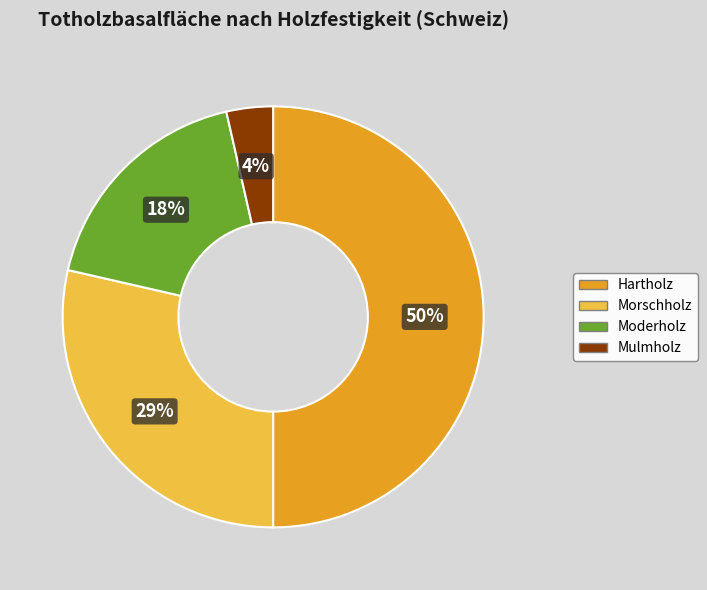

To the nearest percent, what percentage of the pie is Morschholz?

29%